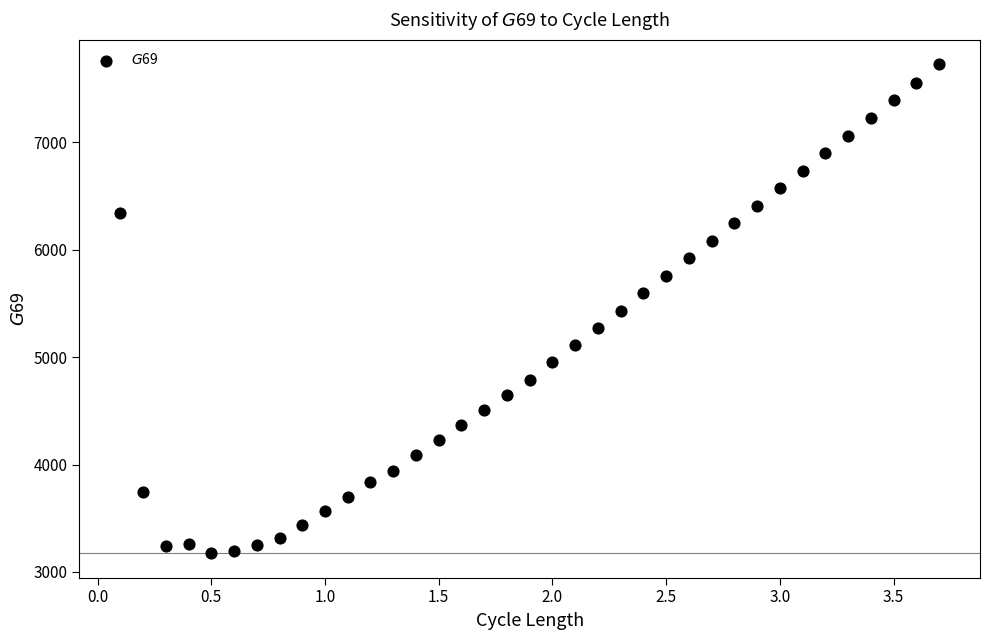

What is the range of Y values (max minus min)?

4552.8